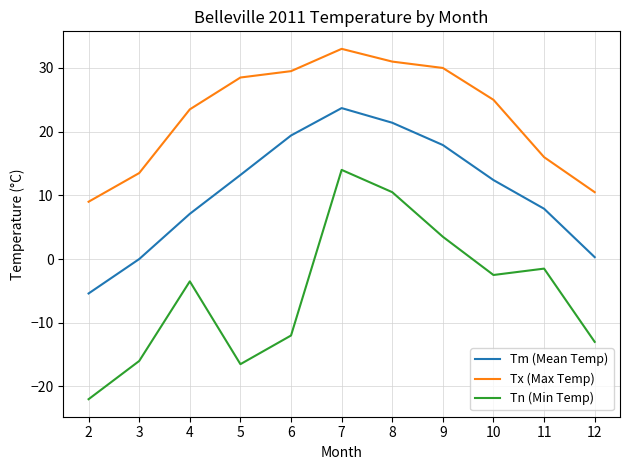

At how many categories does at least one series exceed 20?

7